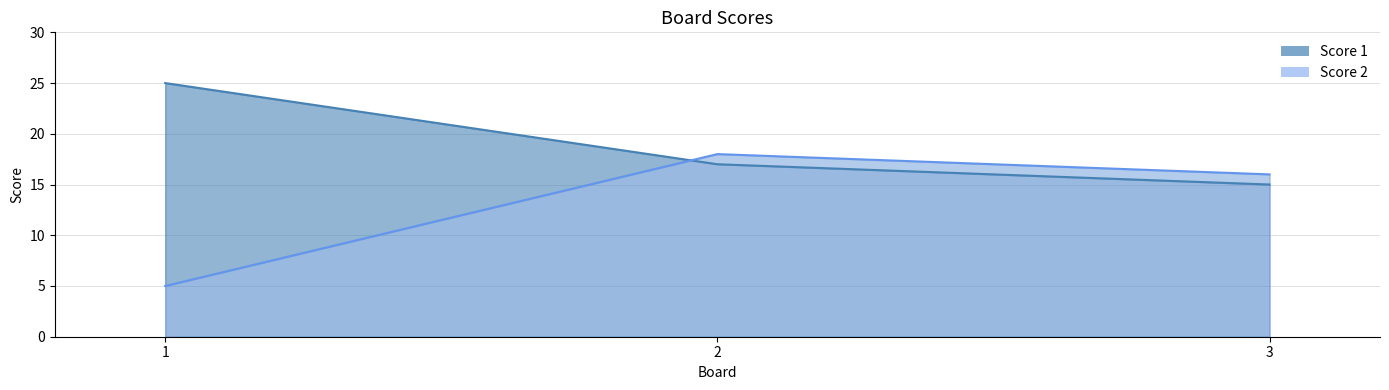

List the series in order of their overall mean, highest first.

Score 1, Score 2